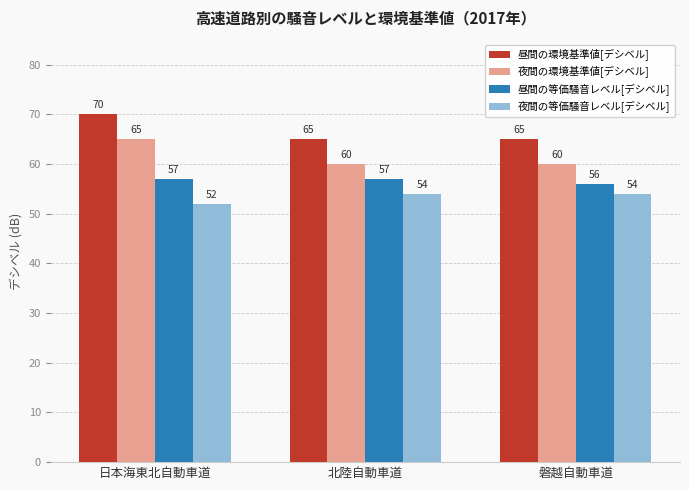

The 昼間の等価騒音レベル[デシベル] series shows 57 at 日本海東北自動車道. True or false?

True